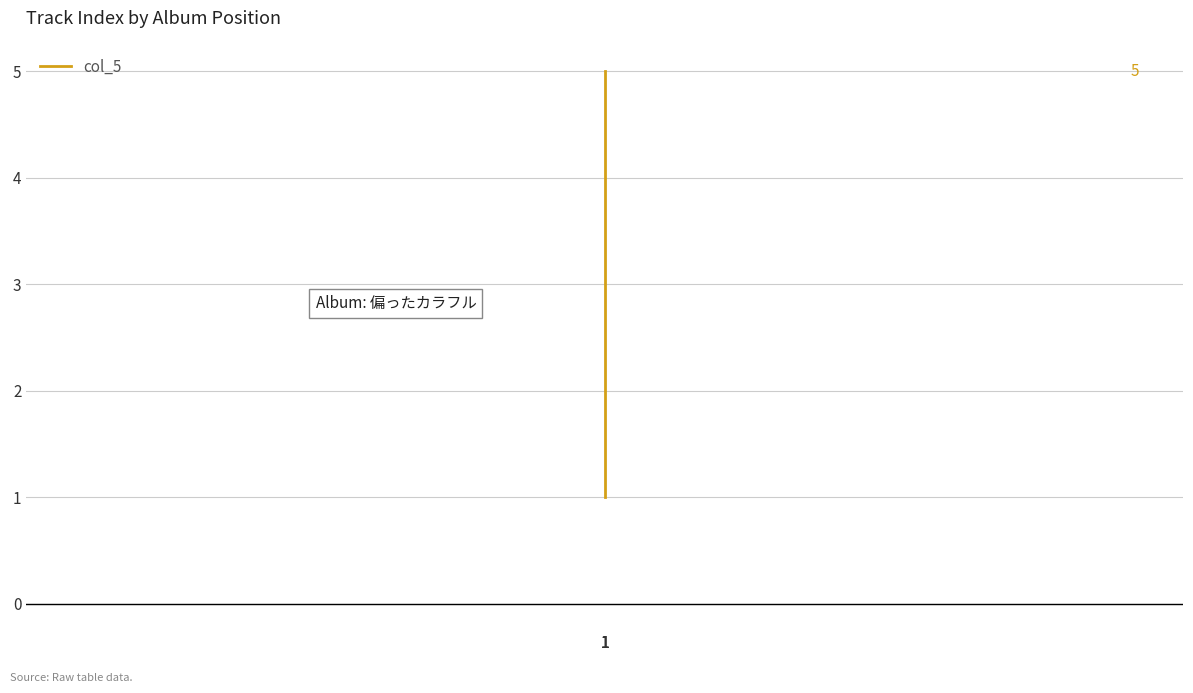

Reading left to right, list all the values displayed in this chart.

1=1	1=2	1=3	1=4	1=5